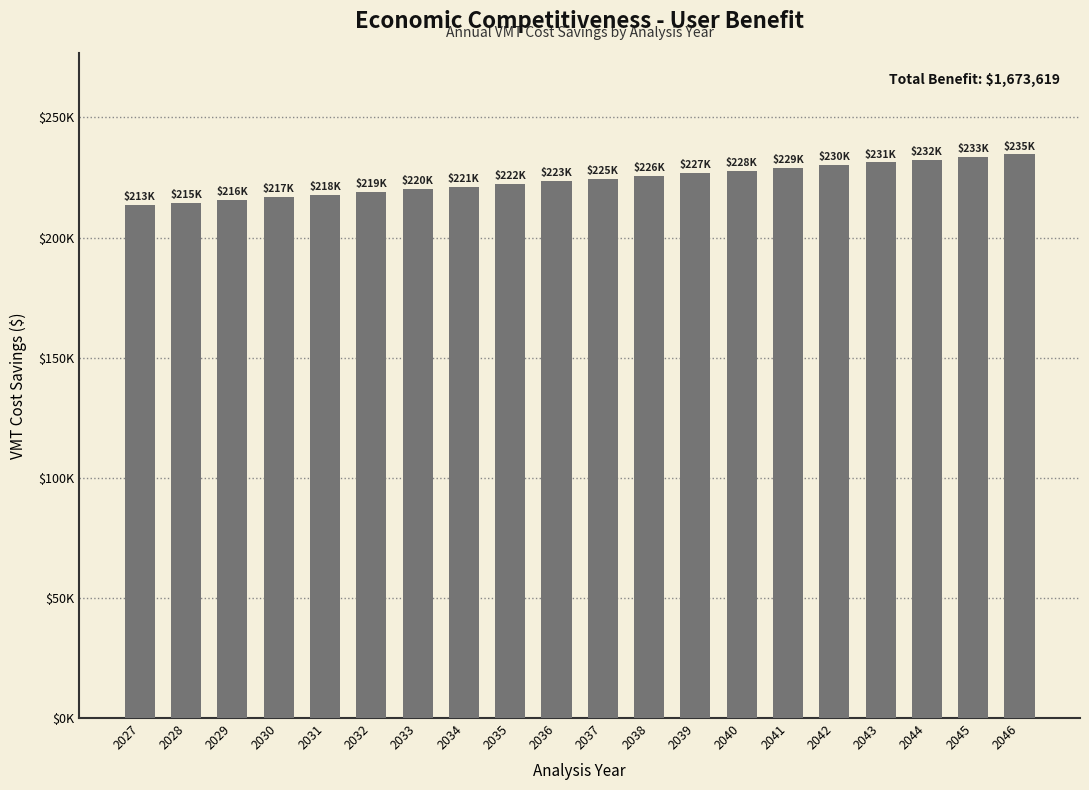

What is the maximum value shown in the chart?

234595.9